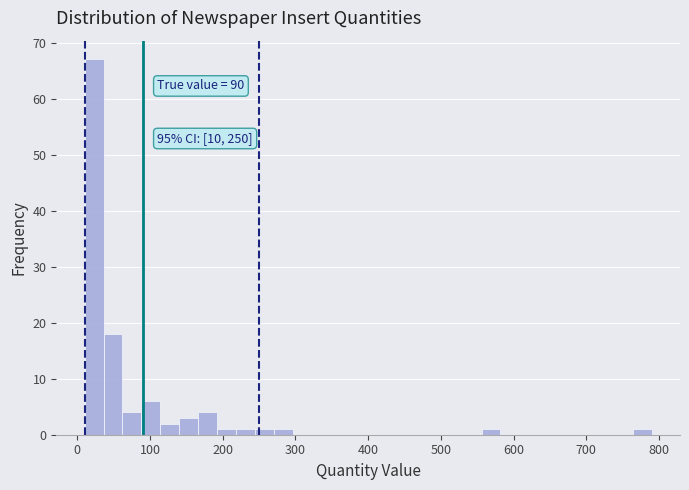

Read against the x-axis, roughly where is the centre of the tallest bar?

20